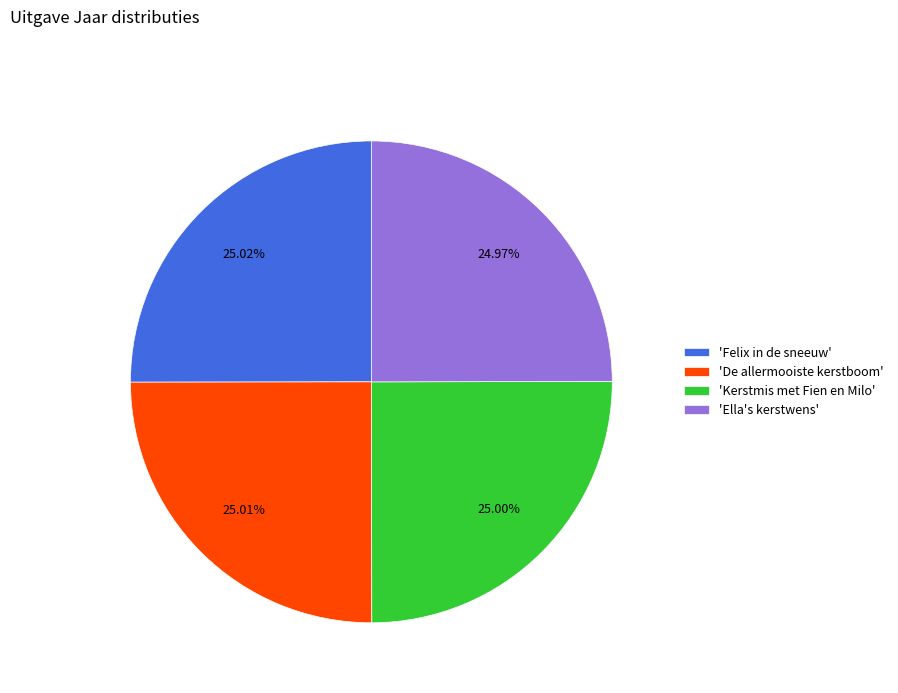

Count the number of slices in the pie.

4